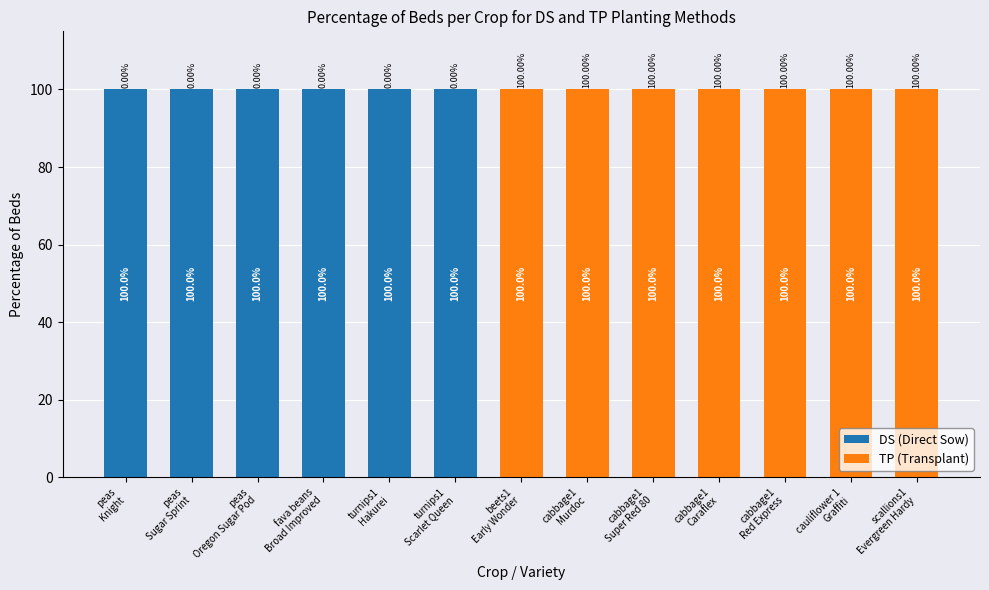

Is it true that TP (Transplant) equals 100 at cabbage1
Murdoc?

True